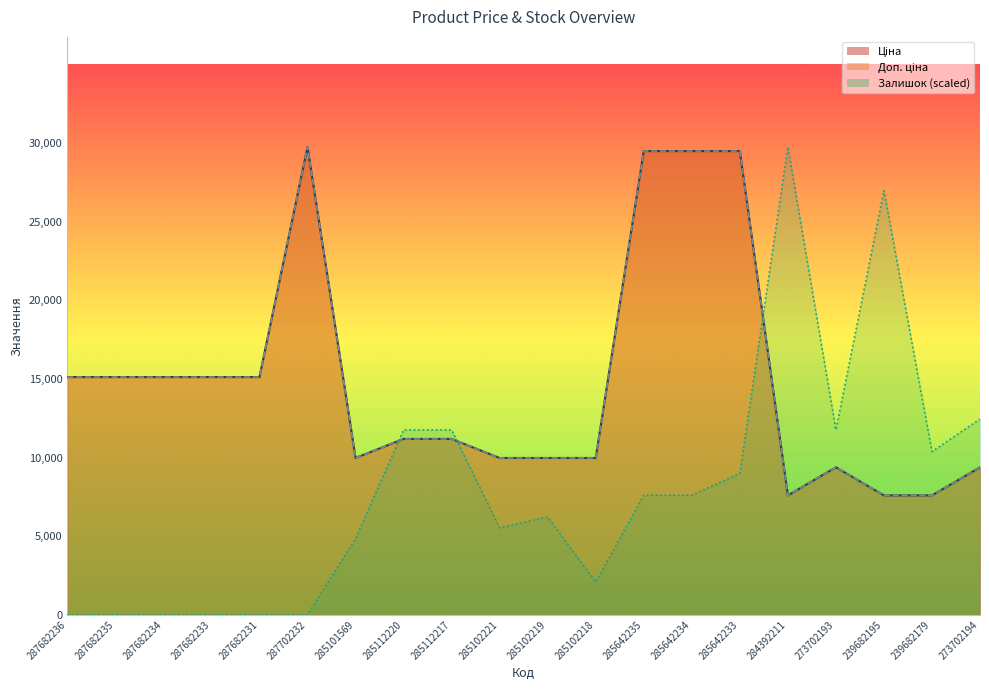

True or false: Доп. ціна and Ціна cross at least once.

False